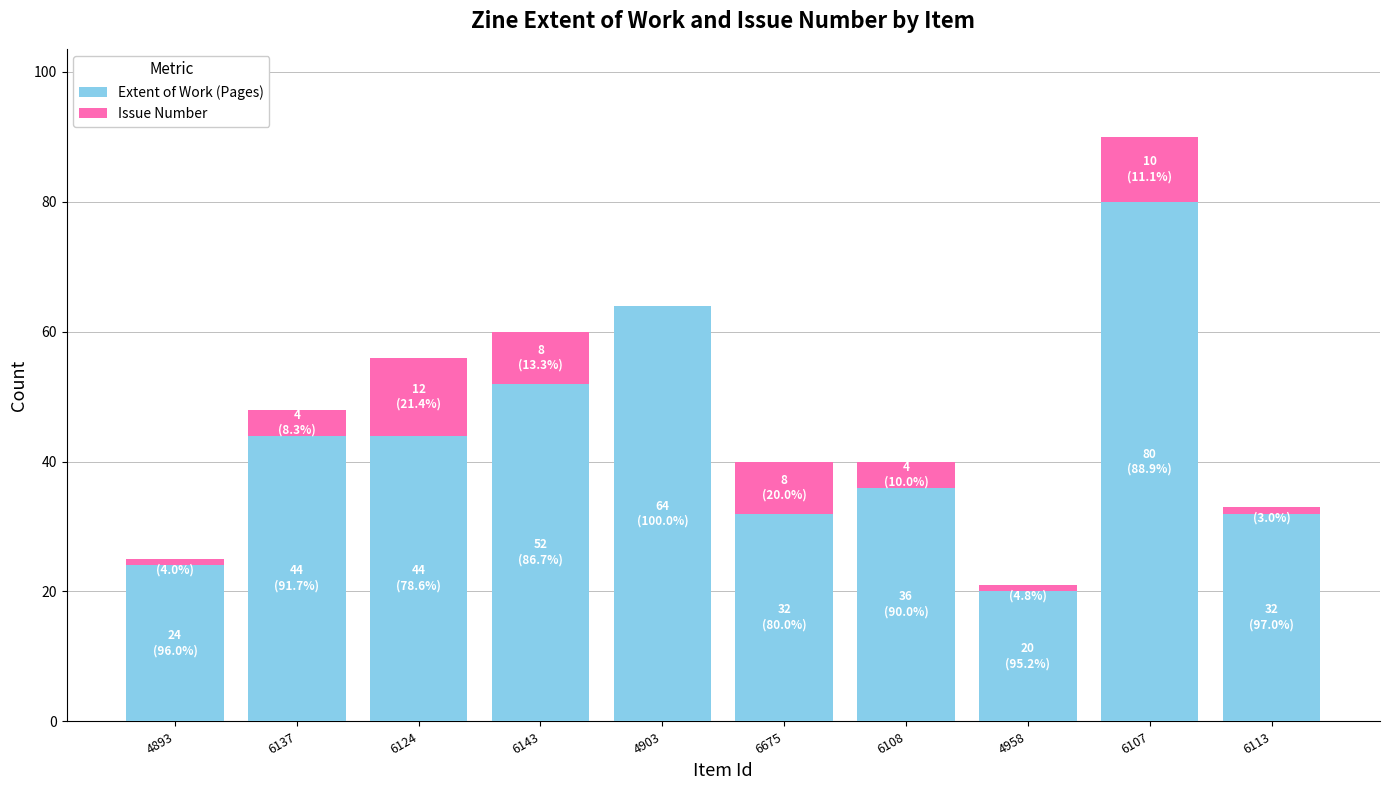

Where is Extent of Work (Pages) nearest to the value 50?

6143